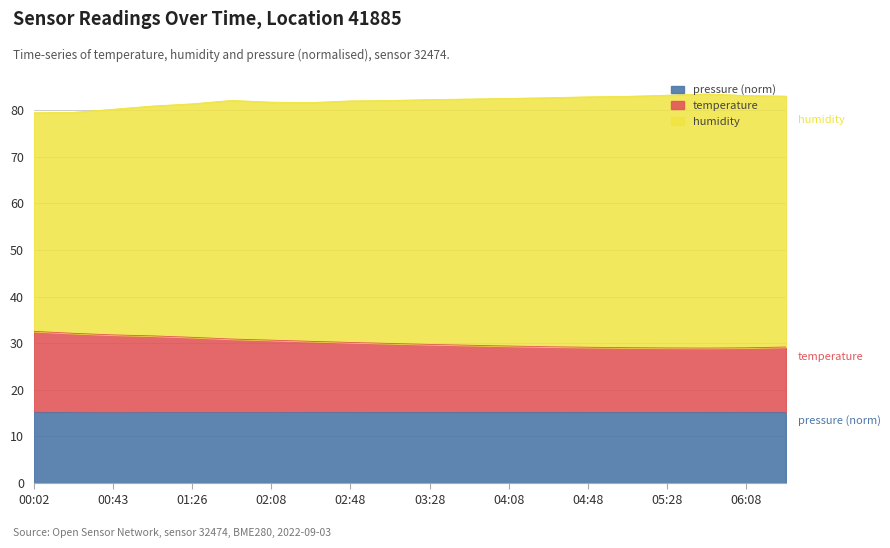

At which category does temperature reach its first local valley?

05:48